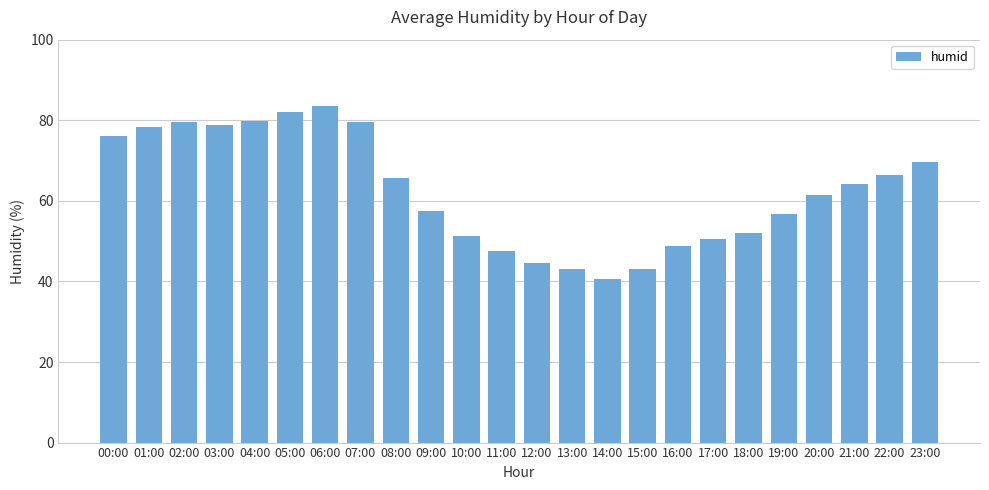

What is the difference between the values at 12:00 and 04:00?

35.3